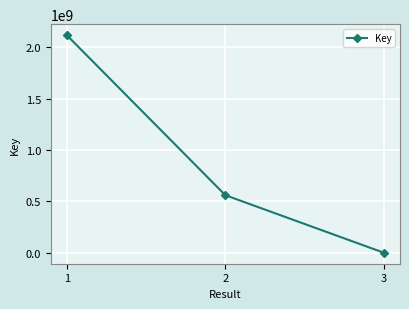

What is the value of the 3rd point from the left?

7601